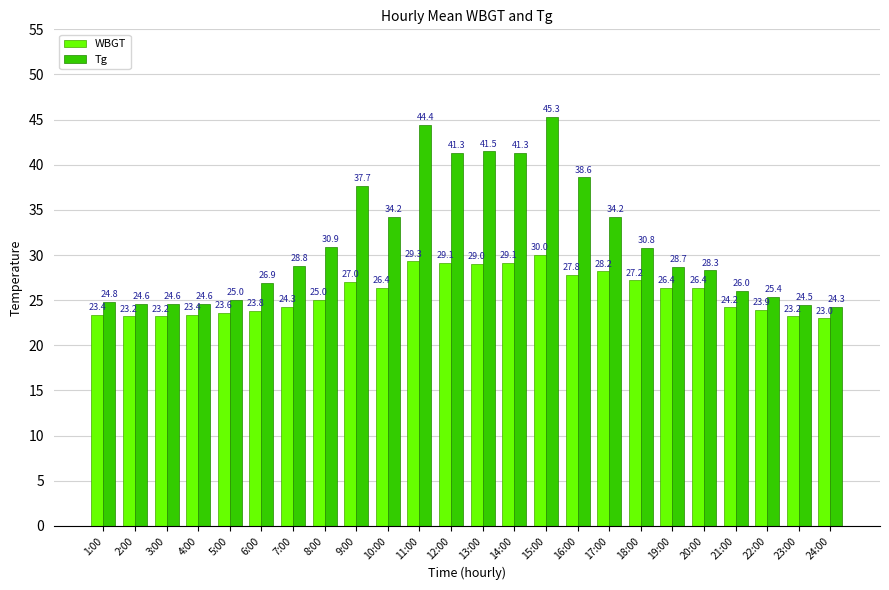

What is the total value across all series at 22:00?

49.3